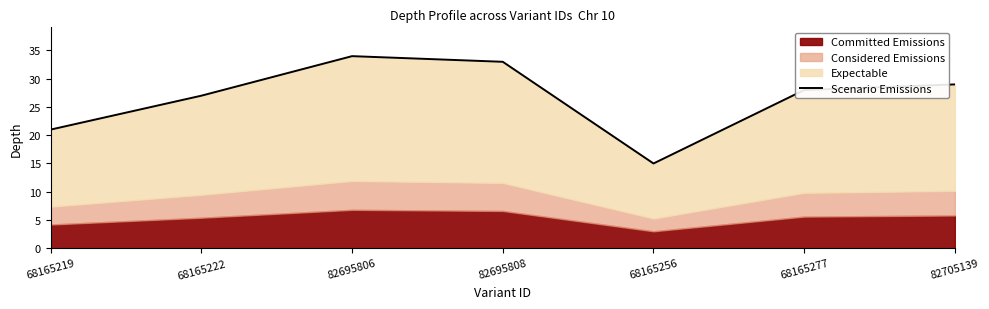

What is the ratio of the value at 82705139 to the value at 82695808?

0.9